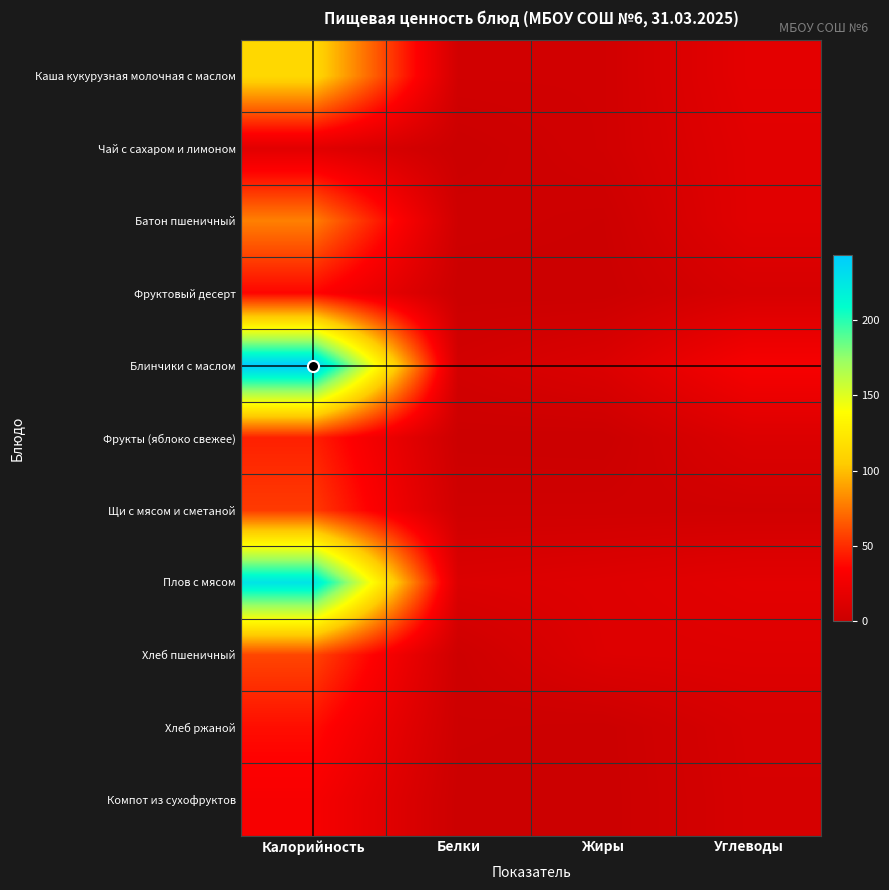

Which series has the largest total across all categories?

Блинчики с маслом